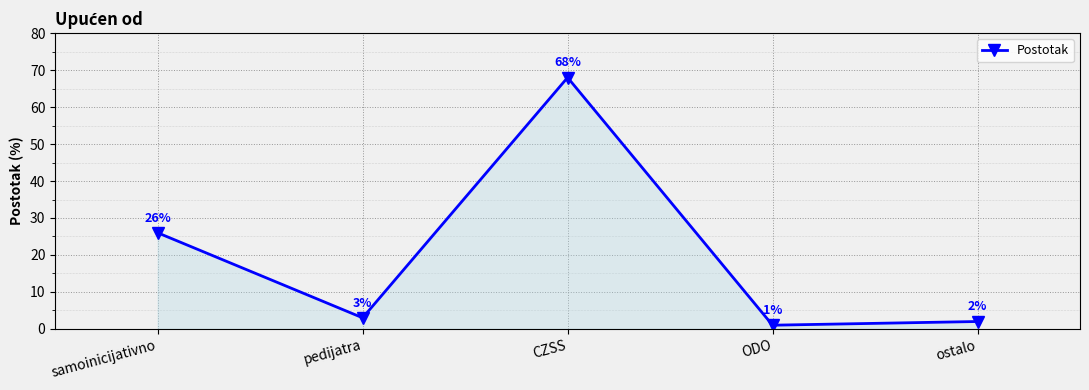

What is the minimum value shown in the chart?

1